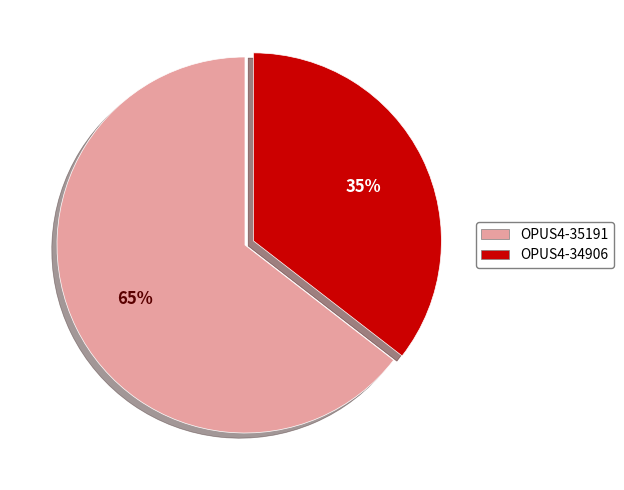

Rank the categories by value from lowest to highest.

OPUS4-34906, OPUS4-35191